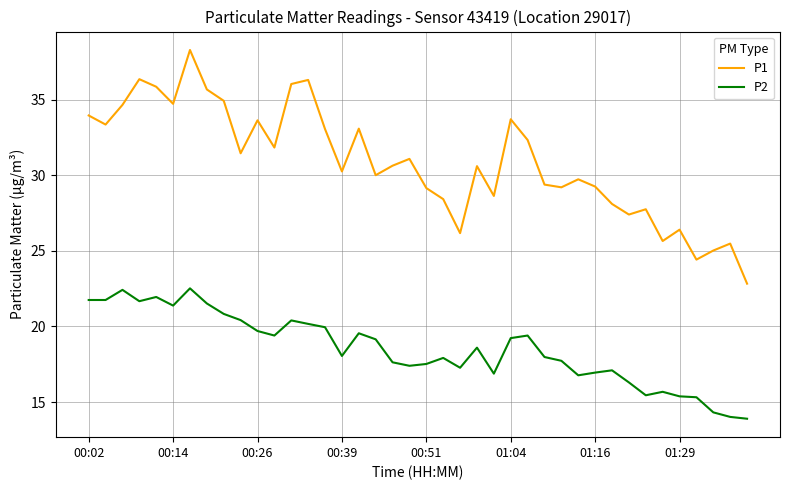

What are all the series names shown in the legend?

P1, P2